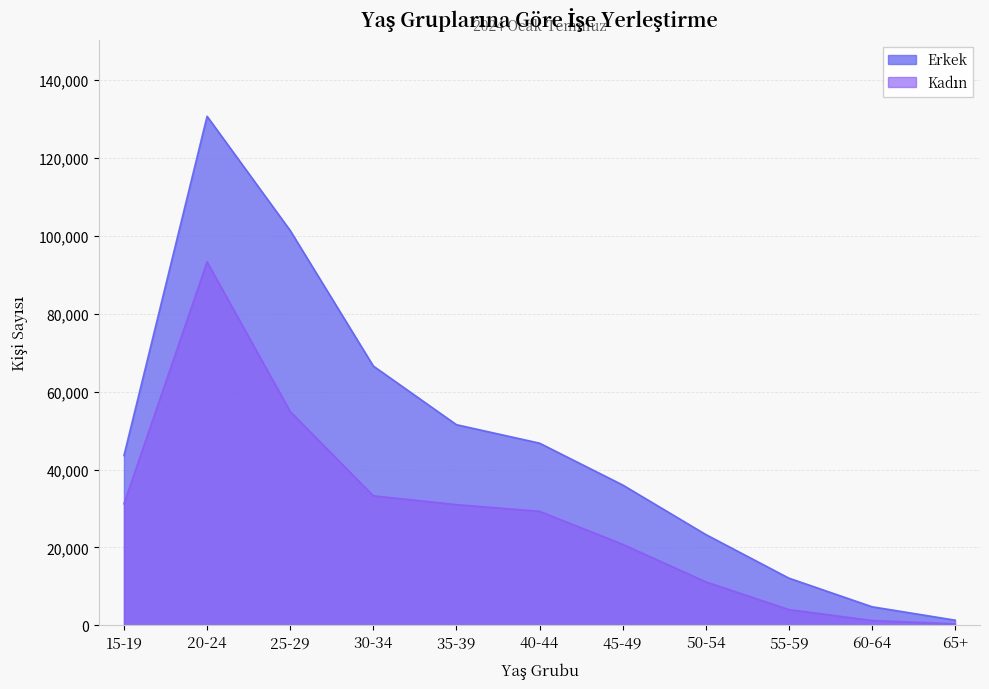

What value does the Erkek series have at 15-19?

43610